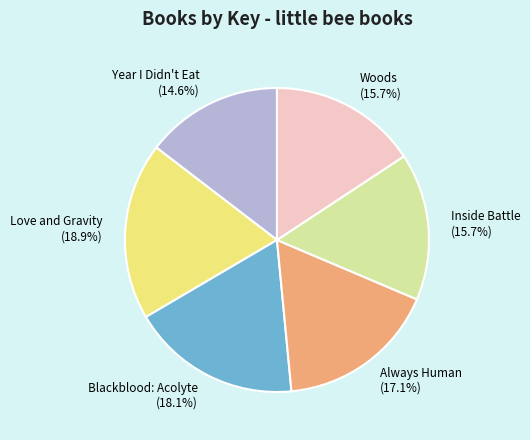

Which category has the biggest portion of the pie?

Love and Gravity